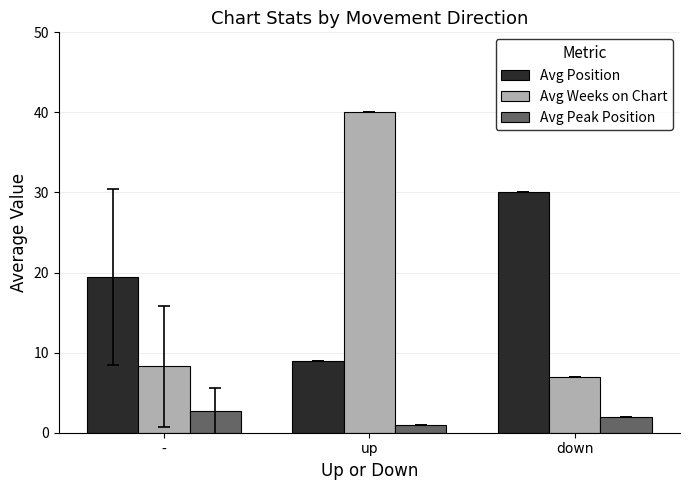

Which series has the largest total across all categories?

Avg Position